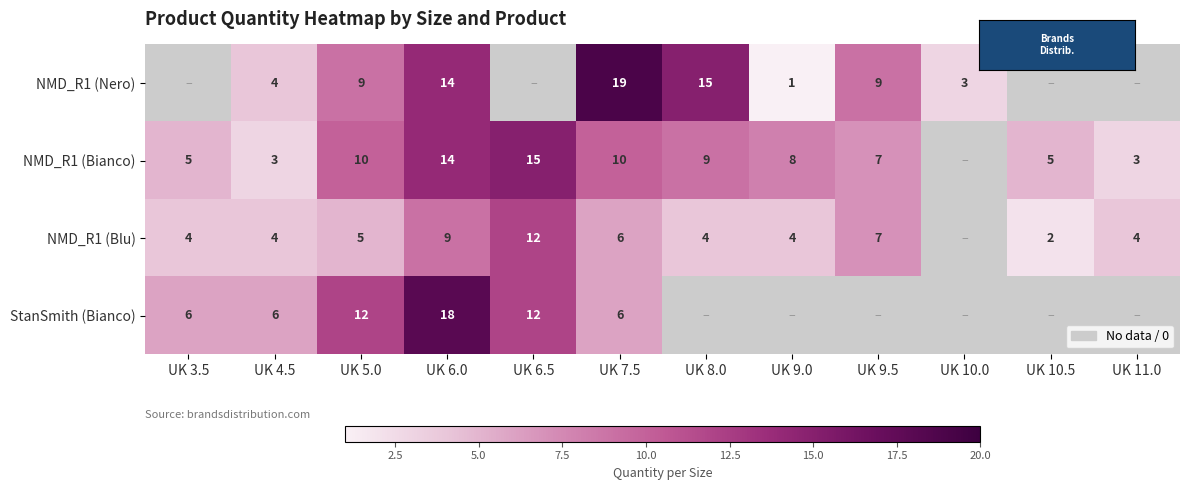

At which label is StanSmith (Bianco) closest to 12?

UK 5.0